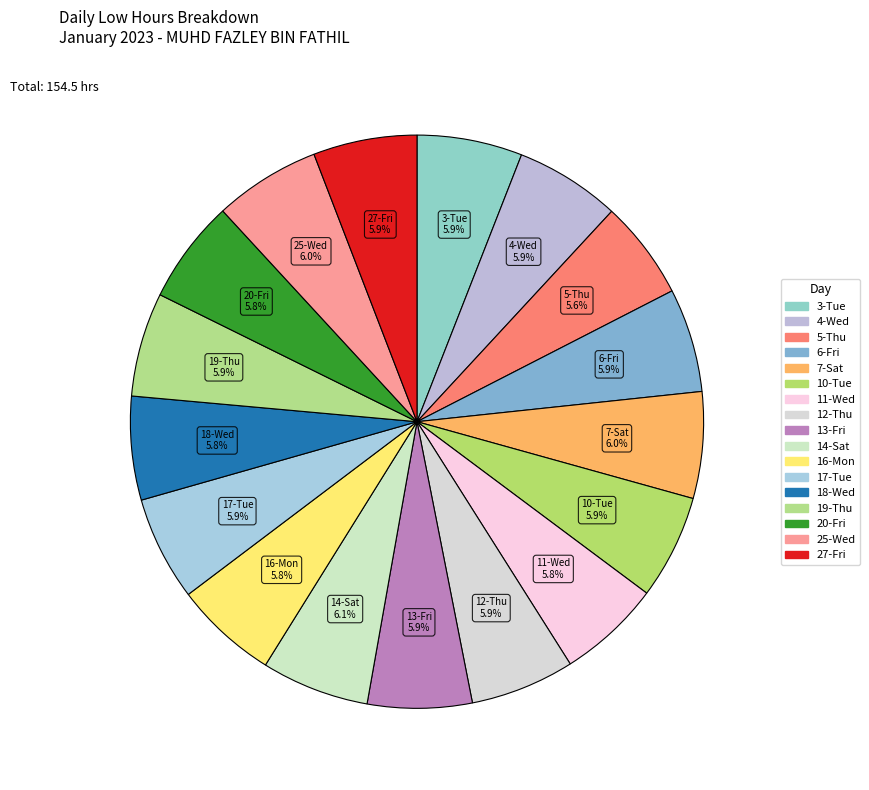

Count the number of slices in the pie.

17